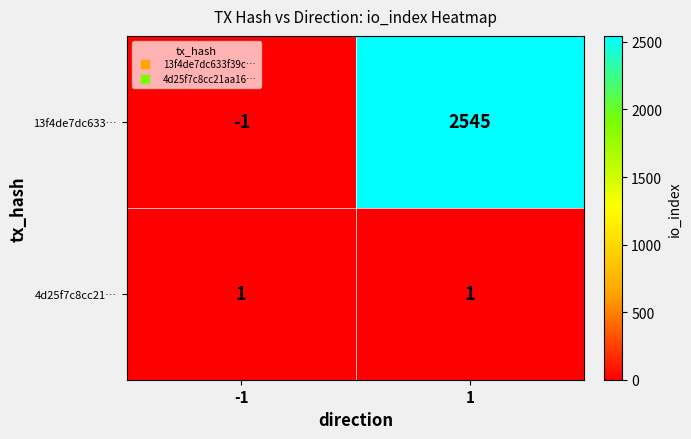

What is the sum of the 13f4de7dc633… values at 1 and -1?

2544